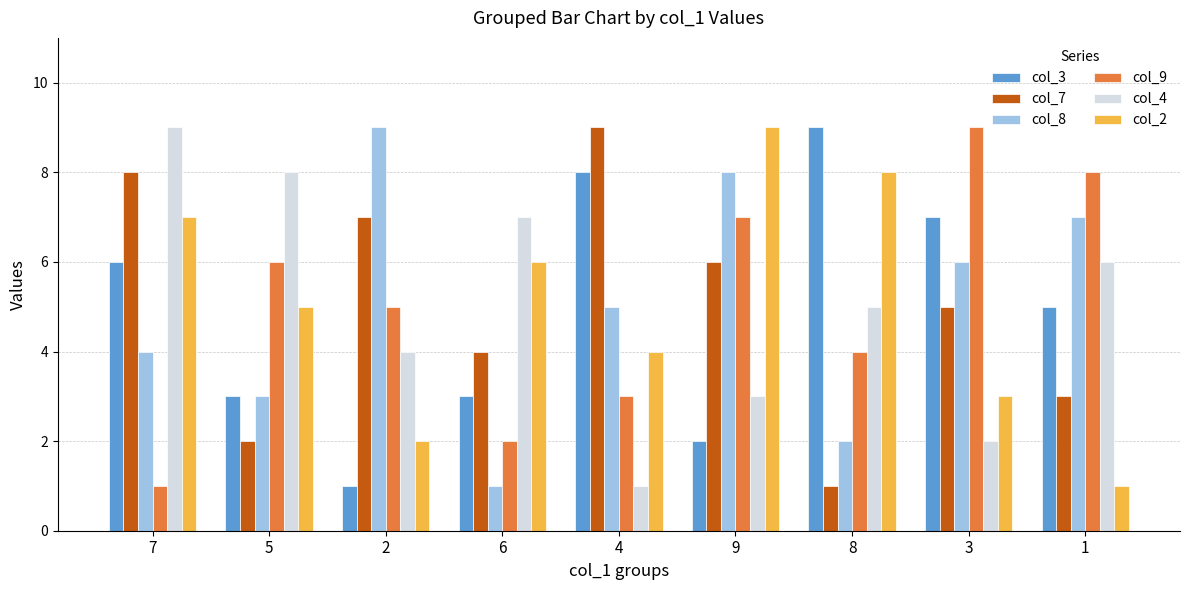

What is the label of the 3rd bar from the right?

8